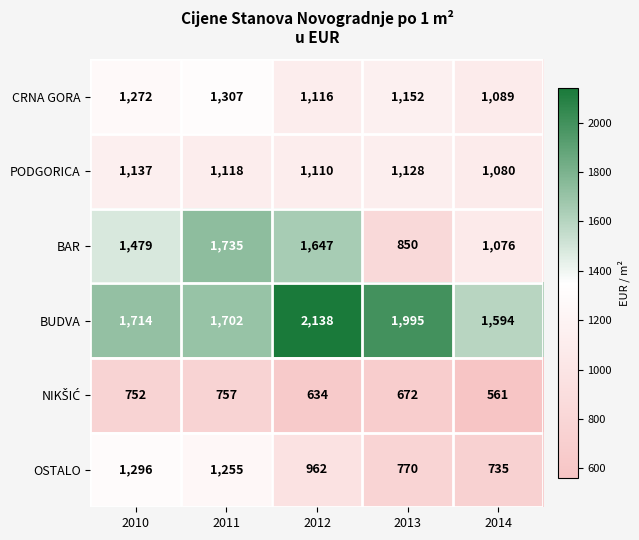

At how many categories does at least one series exceed 1014?

5